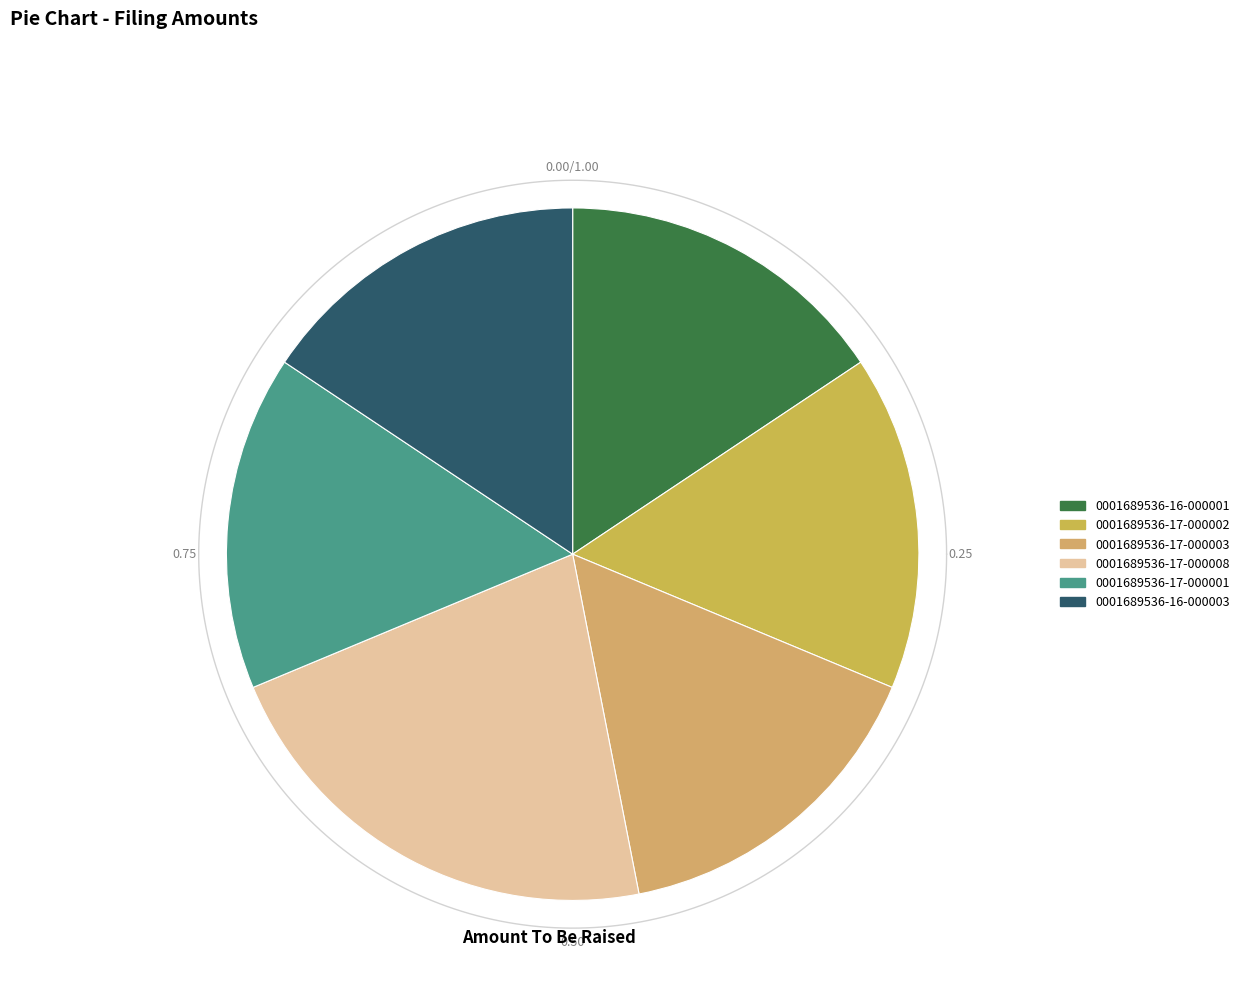

Is there any slice that represents more than half of the pie?

No